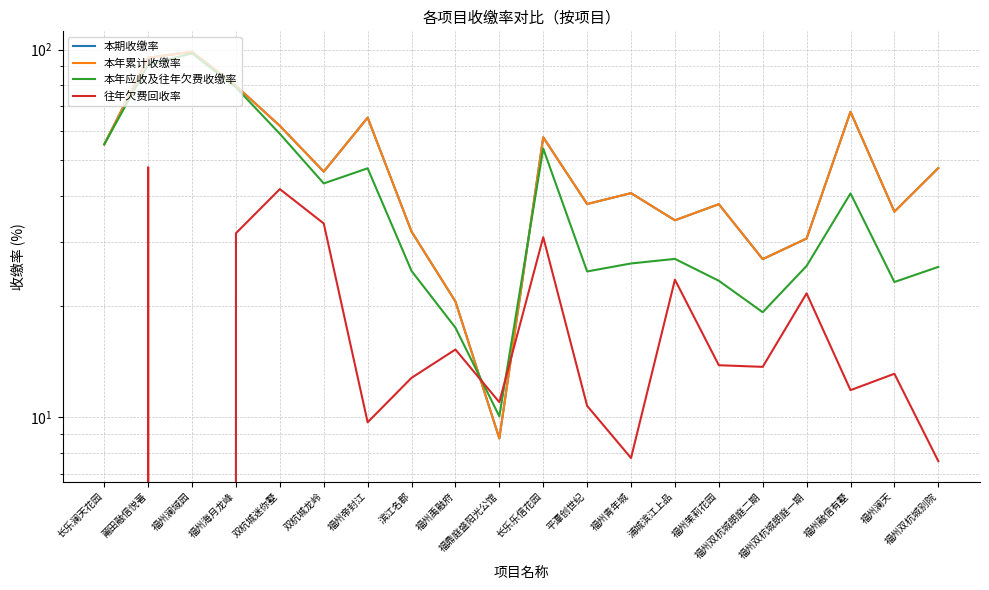

How many categories are shown in the chart?

20